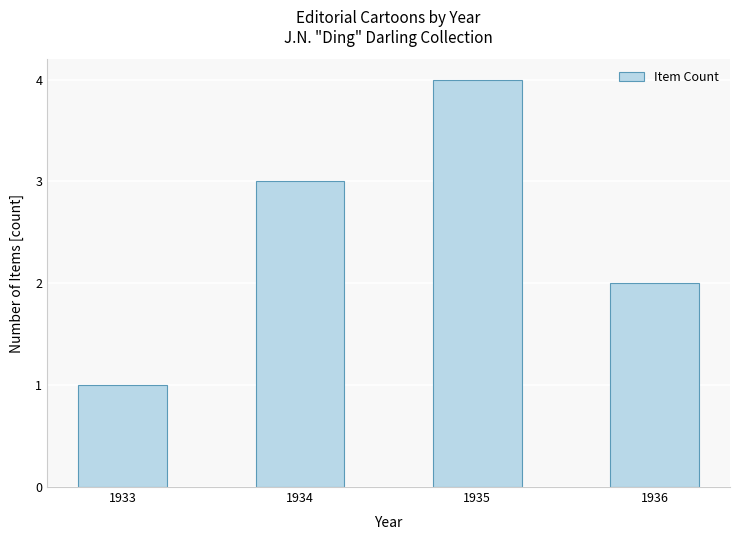

Reading left to right, transcribe all the data shown in this chart.

1	3	4	2